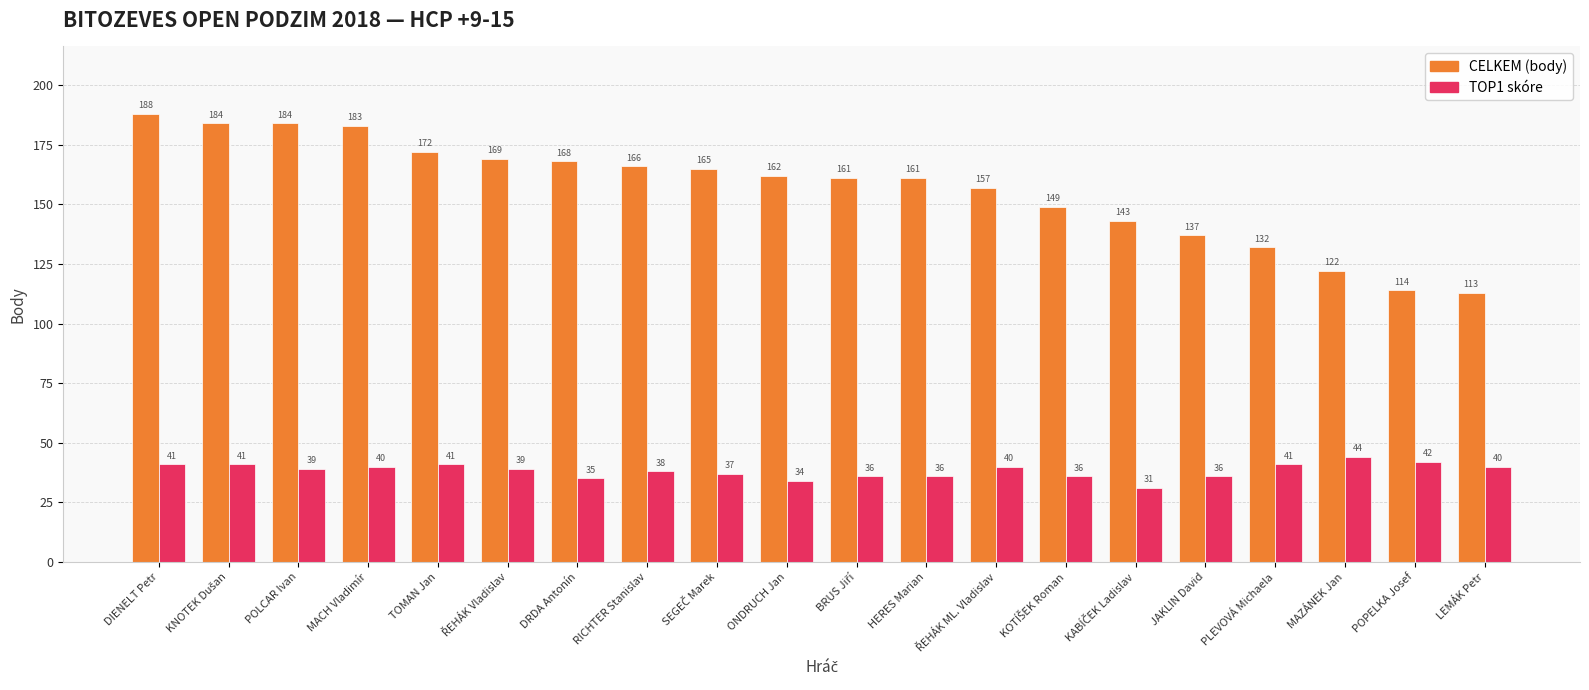

What is the difference between the second highest and second lowest values in the CELKEM (body) series?

70